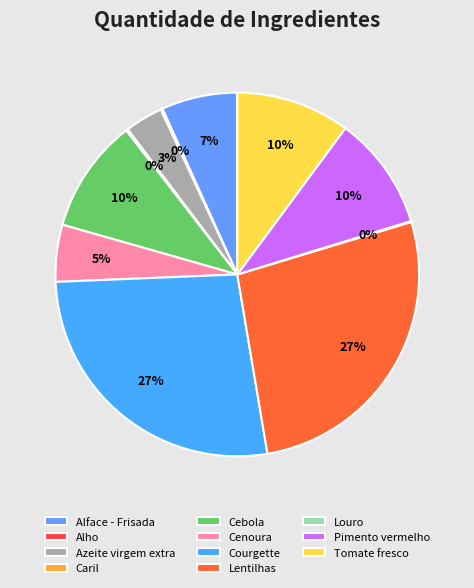

To the nearest percent, what is the average slice percentage?

9%